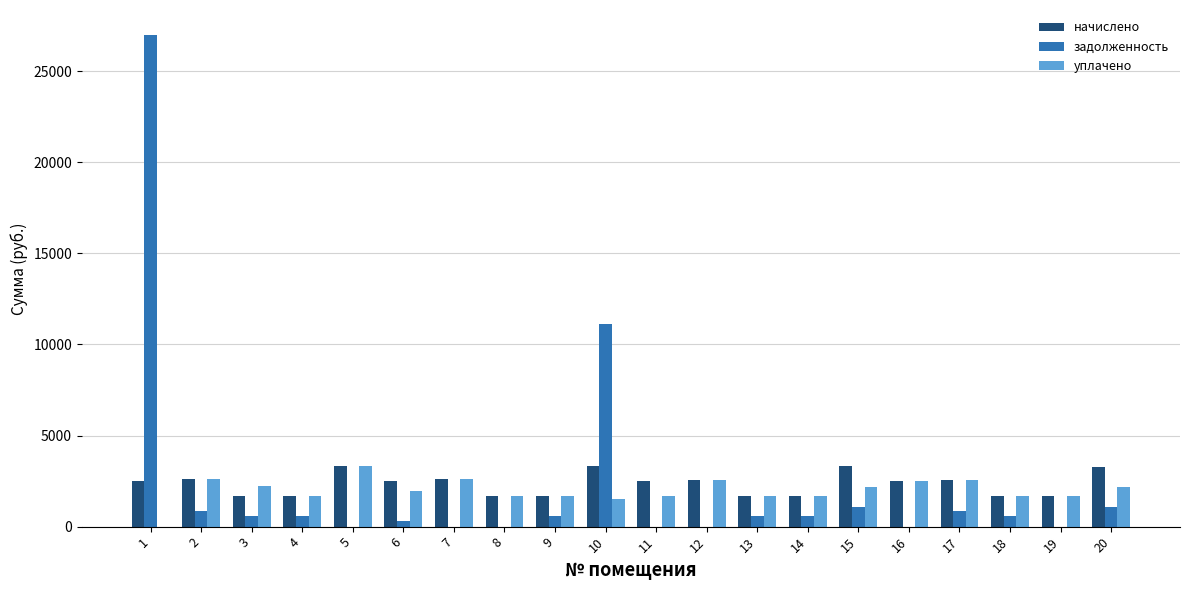

At which category is the sum across all series the highest?

1